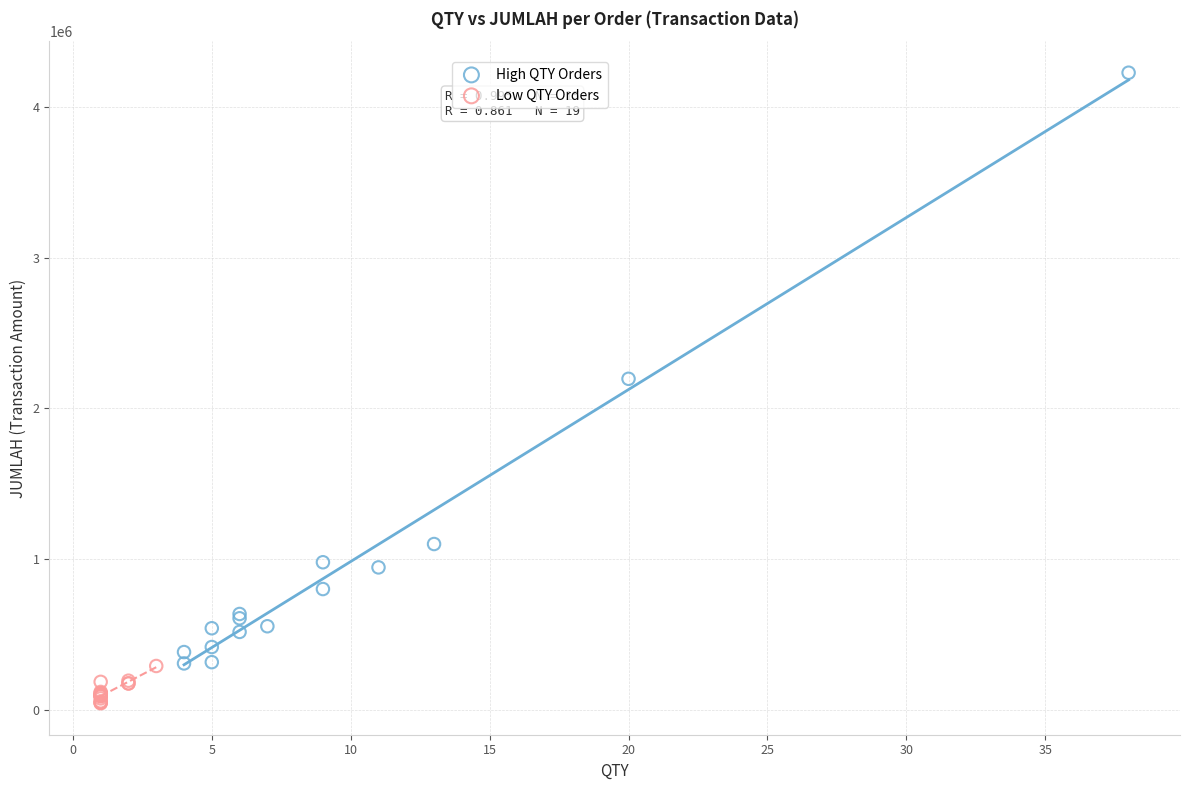

Which series contains the highest Y value?

High QTY Orders